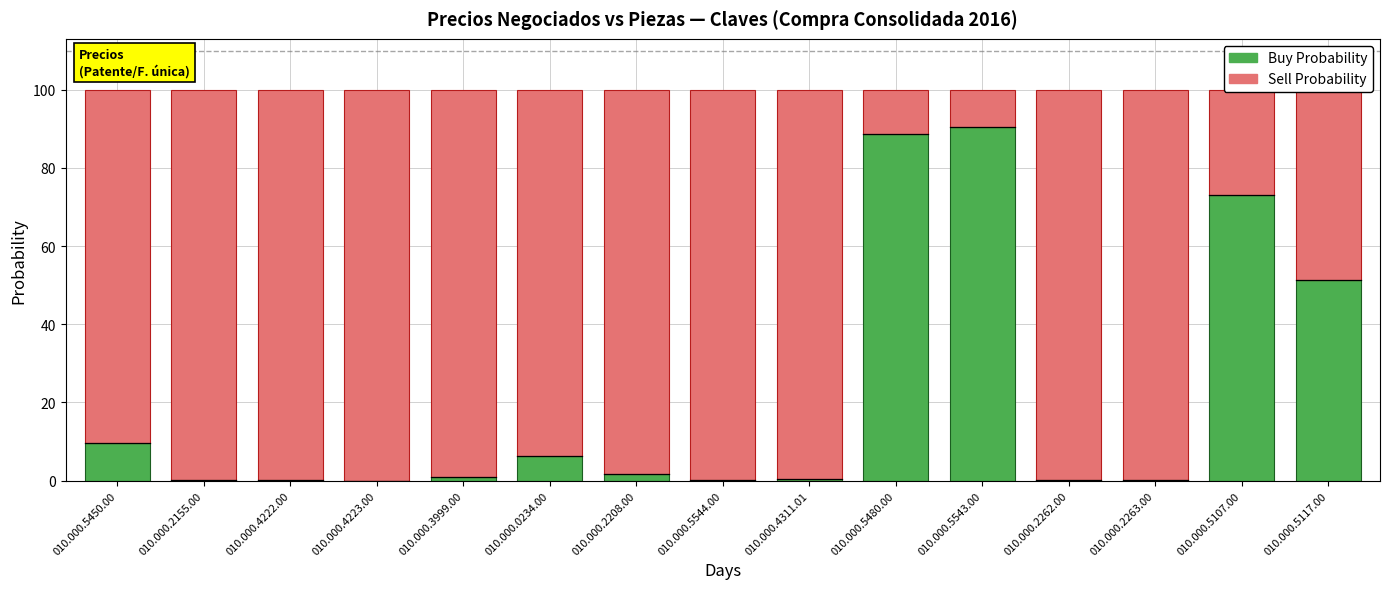

Is it true that Buy Probability equals 118.7 at 010.000.5480.00?

False